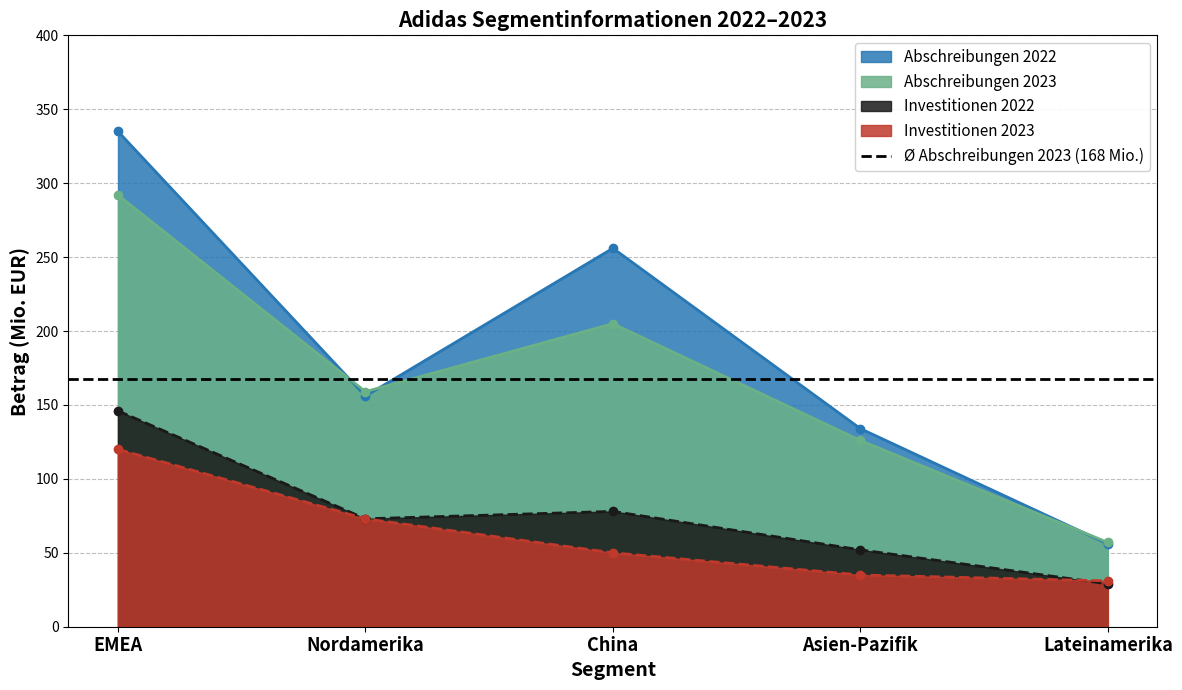

Between Nordamerika and China, which series saw the biggest shift?

Abschreibungen 2022